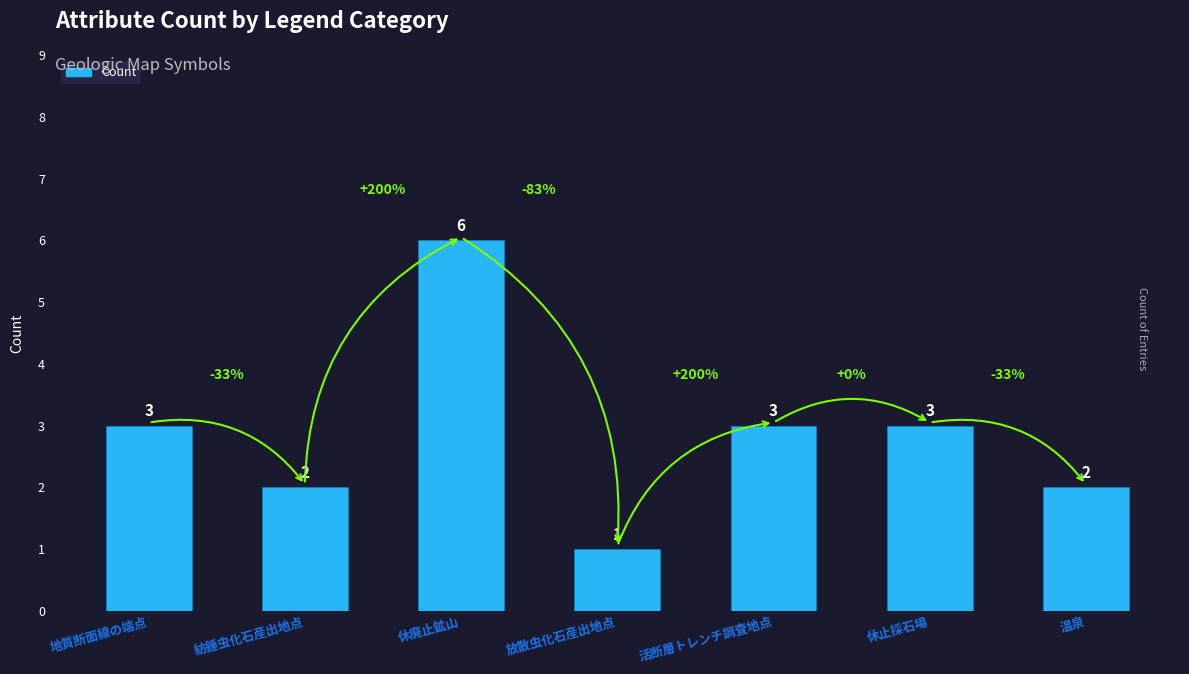

At which category does the chart reach its minimum across all series?

放散虫化石産出地点